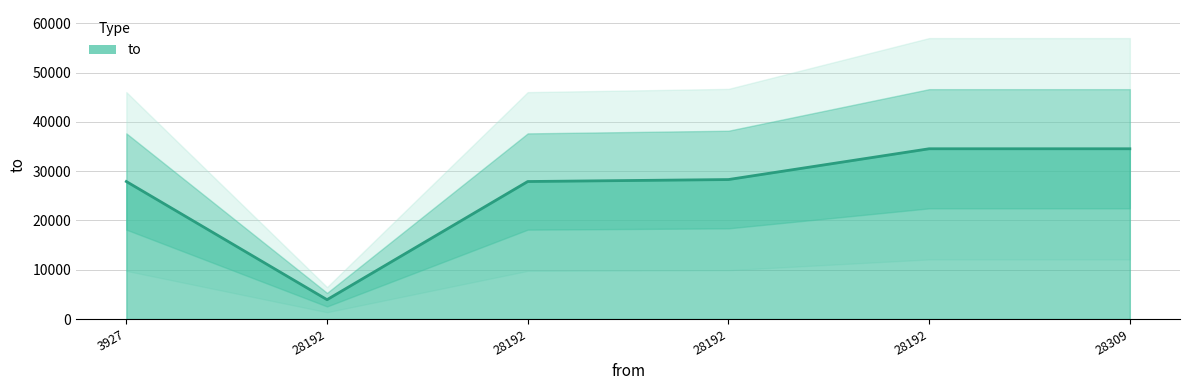

Approximately how many times larger is the value at 3927 compared to 28192?

7.1